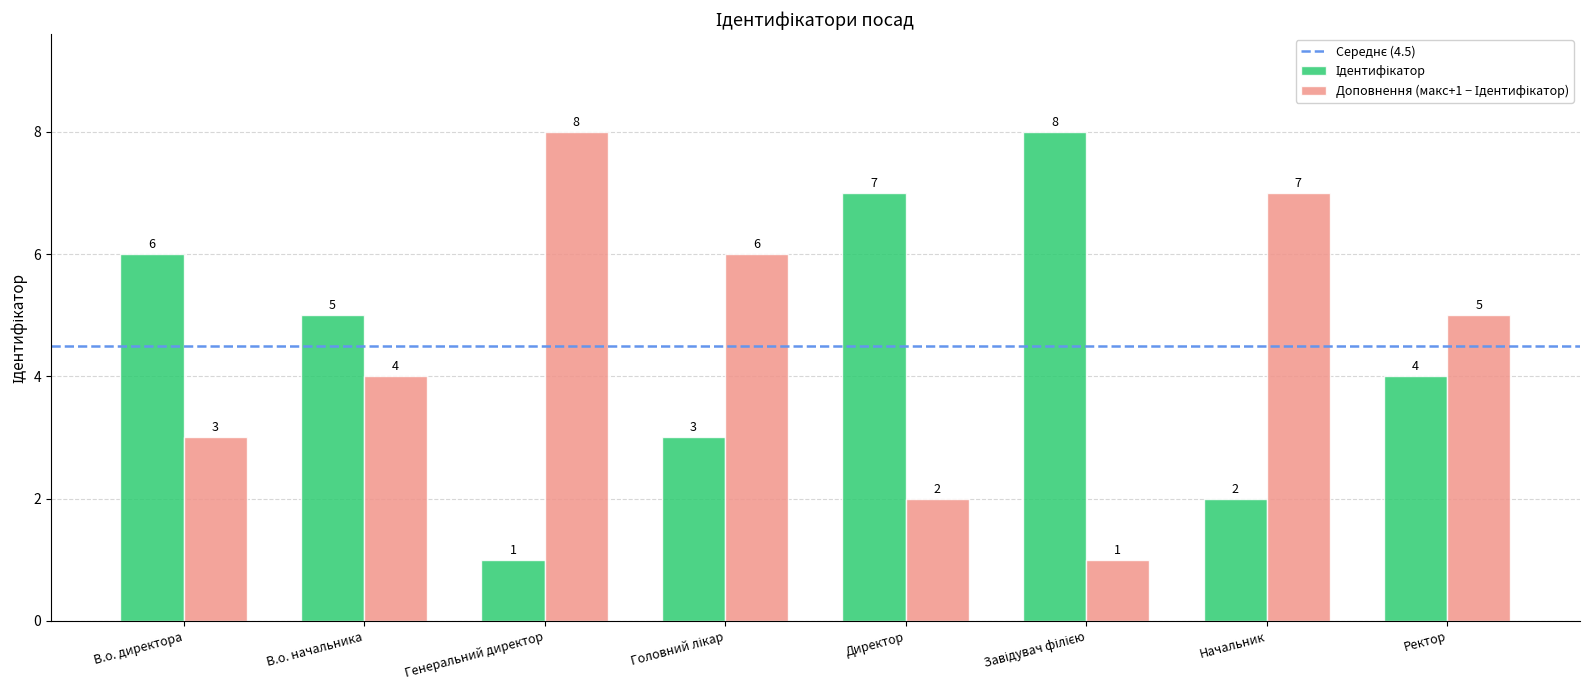

What is the spread (max minus min) of values at Начальник?

5